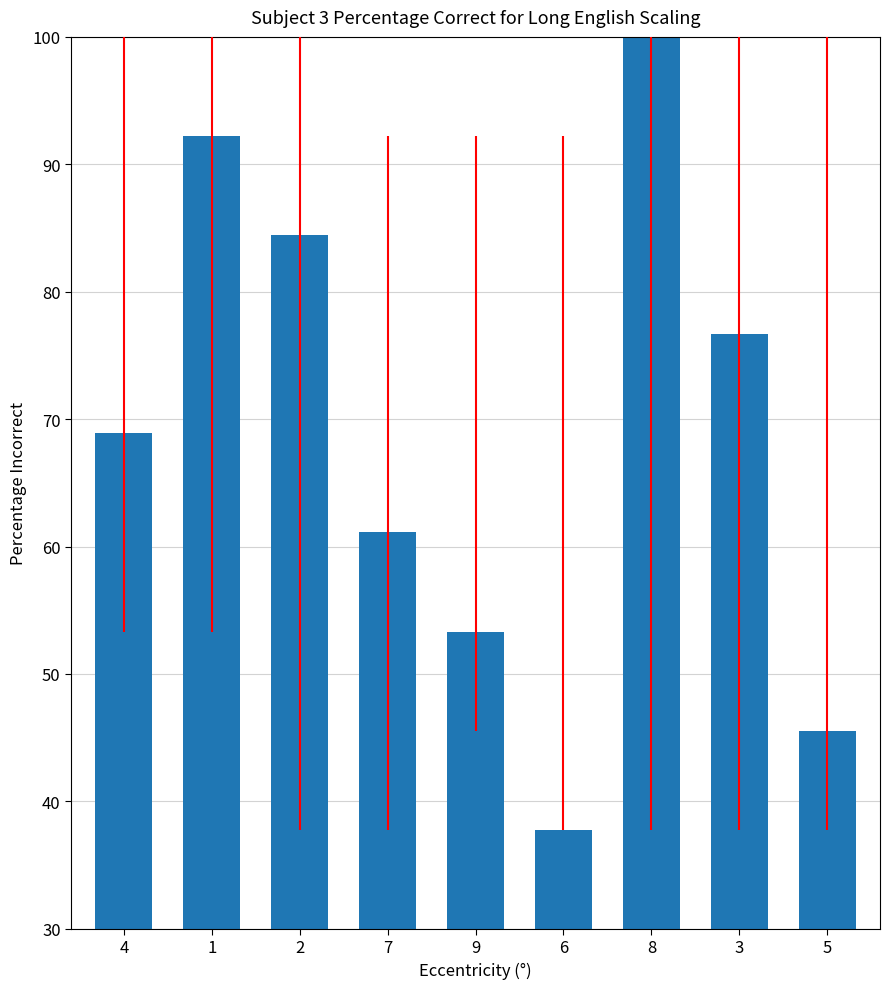

How many data points are above 68?

5